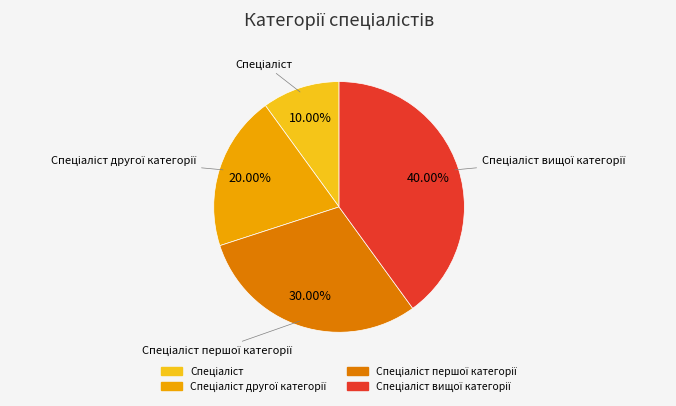

How many segments does this pie chart have?

4